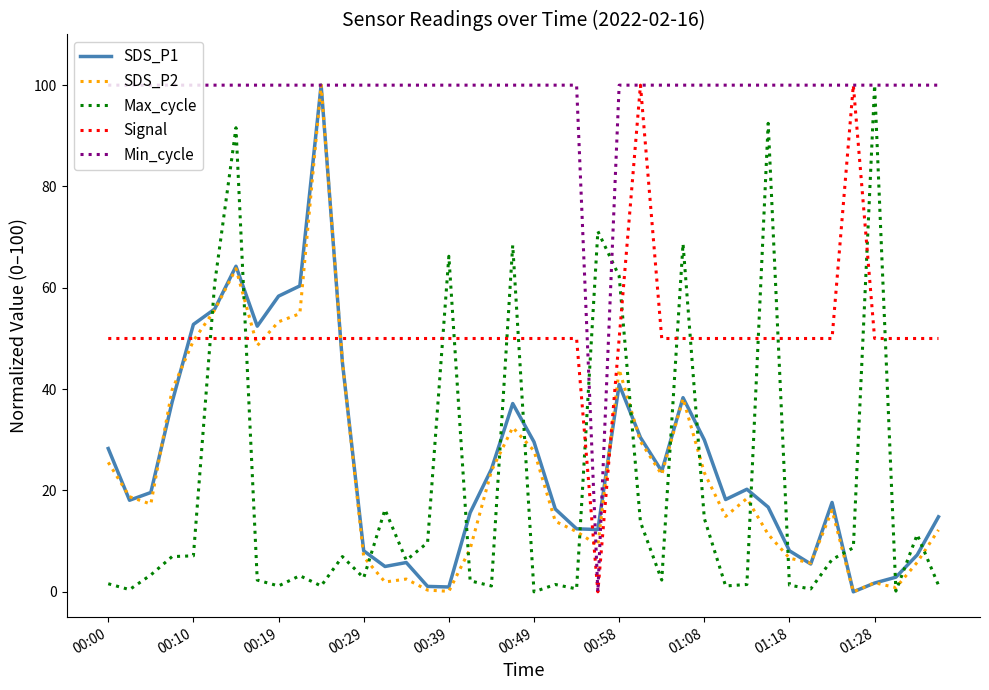

What is the highest value of the Min_cycle series?

100.0